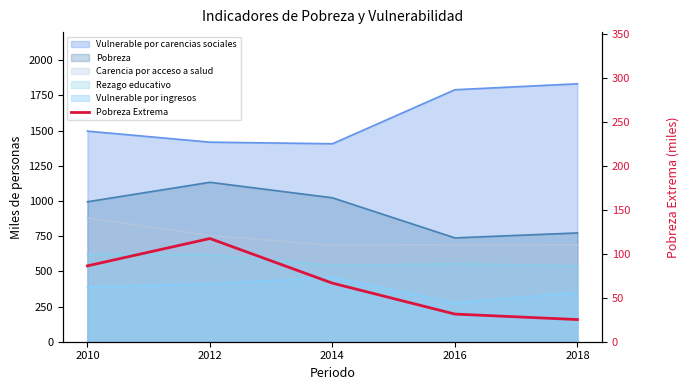

The value at 2018 is 25.2. True or false?

True